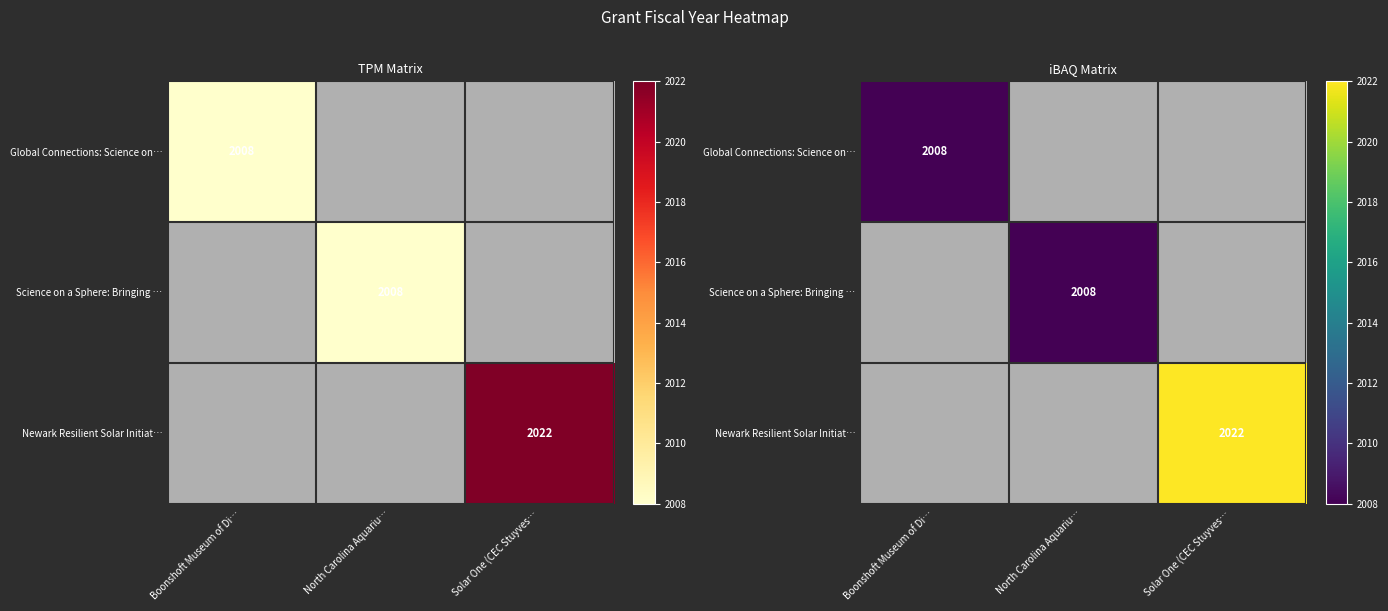

What is the smallest value displayed?

2008.0